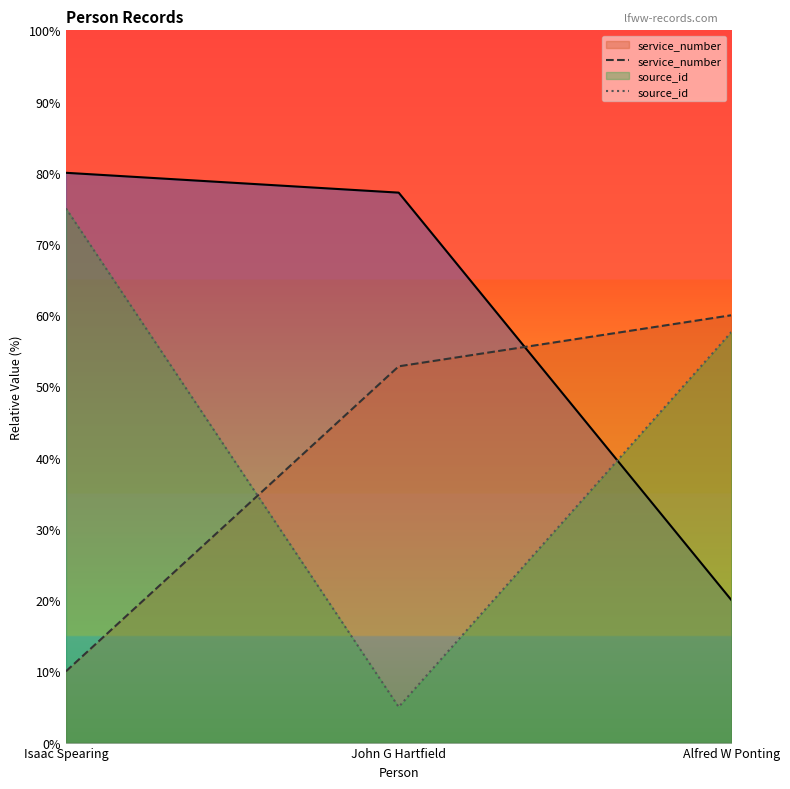

Between John G Hartfield and Isaac Spearing, which is larger?

John G Hartfield